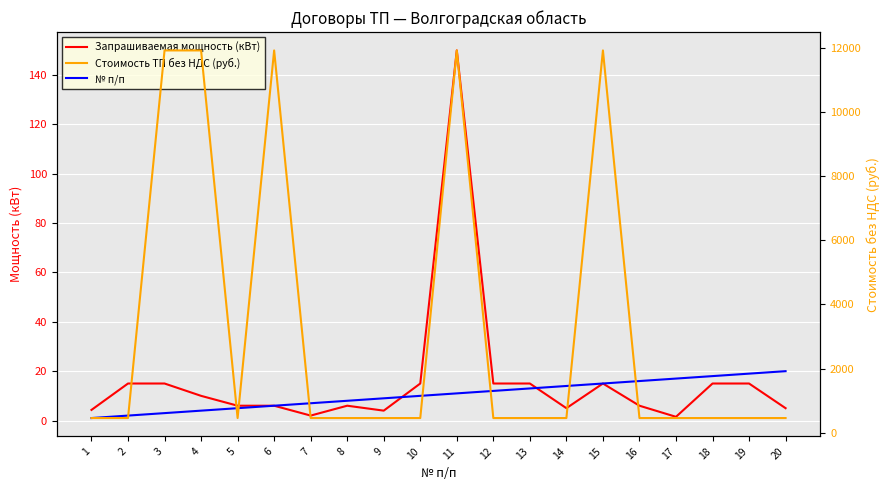

True or false: Стоимость ТП без НДС (руб.) has a value of 11919.9 at 6.

True